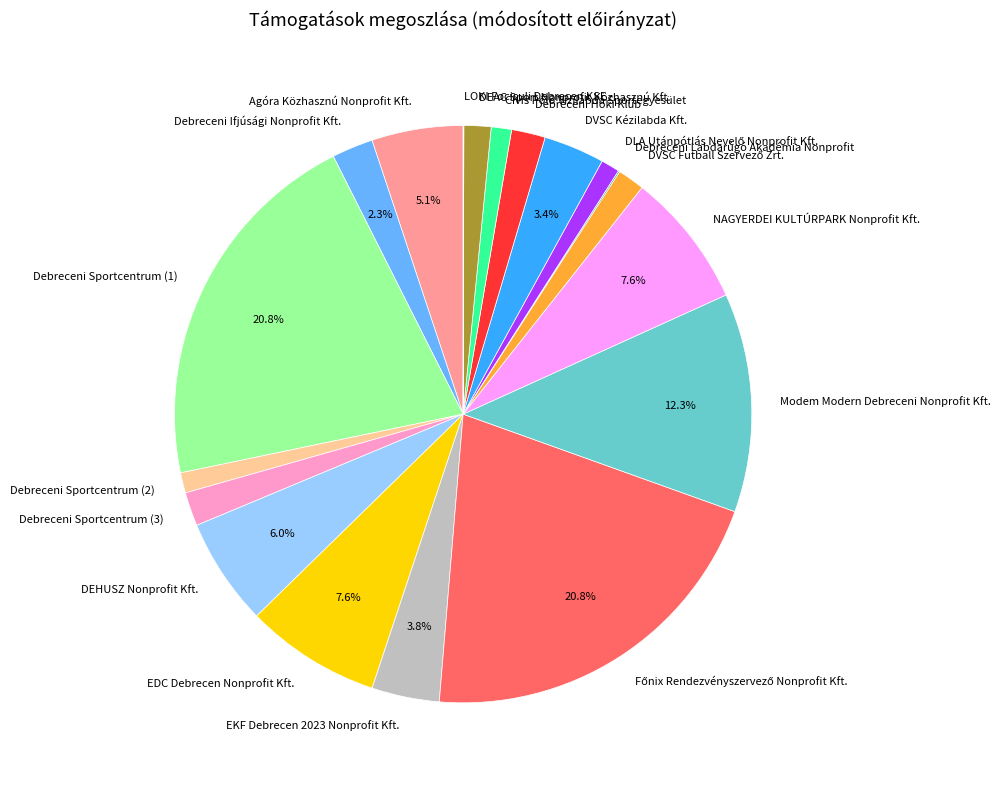

Combined, do EKF Debrecen 2023 Nonprofit Kft. and EDC Debrecen Nonprofit Kft. account for over 50%?

No